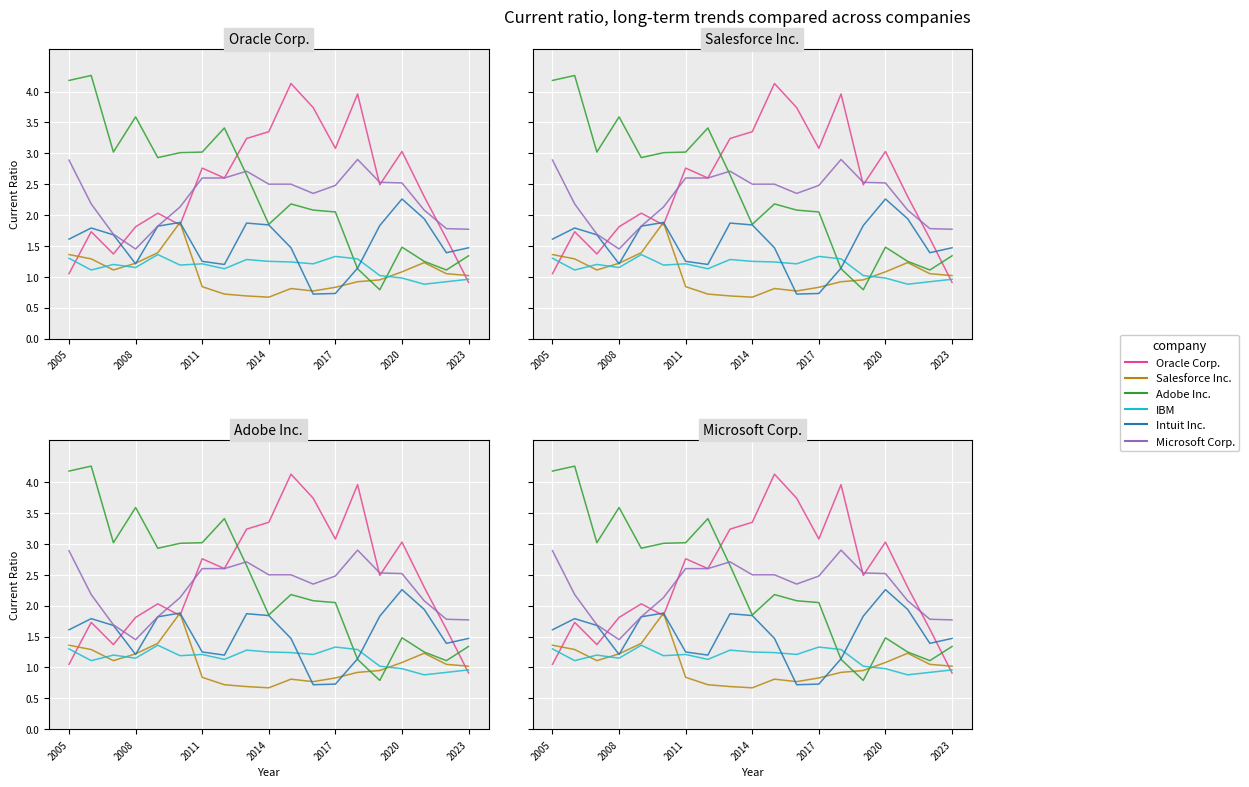

At which category does the chart reach its minimum across all series?

2014